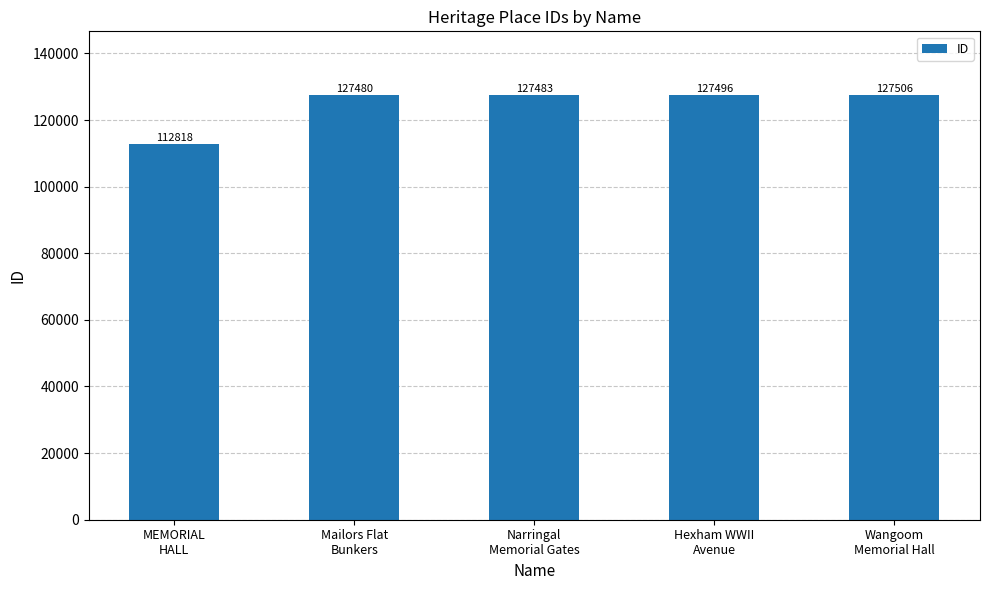

What is the sum of the values at Narringal
Memorial Gates and Hexham WWII
Avenue?

254979